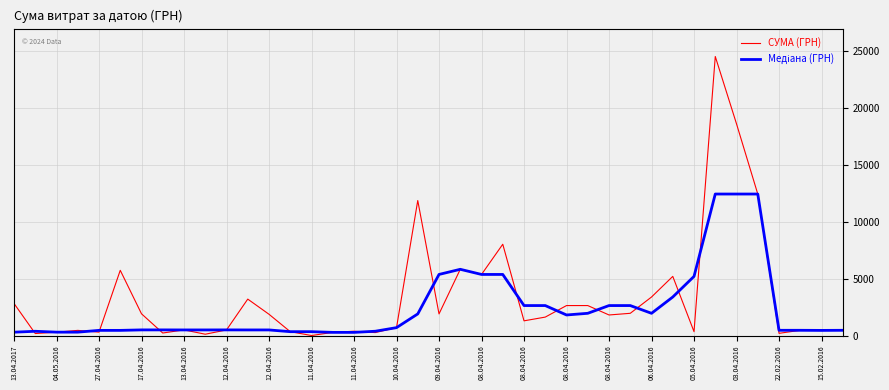

Which series has the widest spread of values?

СУМА (ГРН)